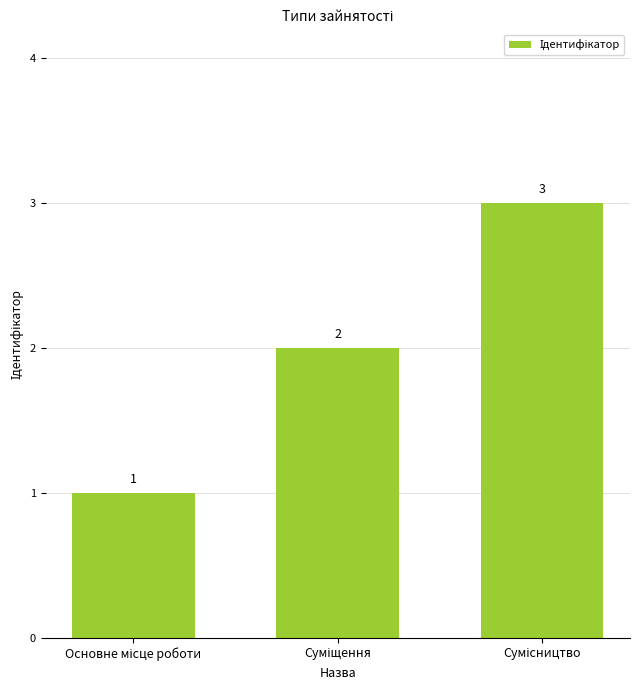

What is the value of the 3rd bar from the left?

3